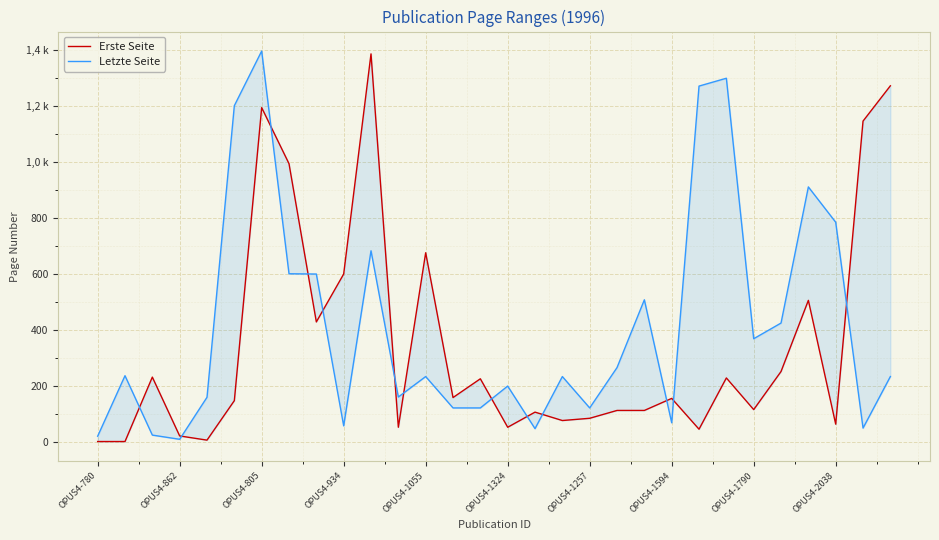

What is the minimum value shown in the chart?

1